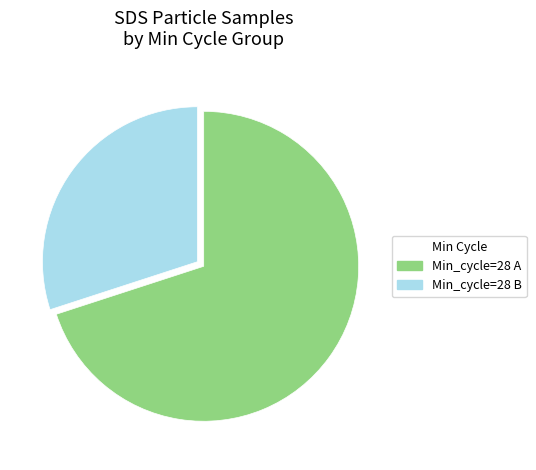

Which has a higher value, Min_cycle=28 A or Min_cycle=28 B?

Min_cycle=28 A